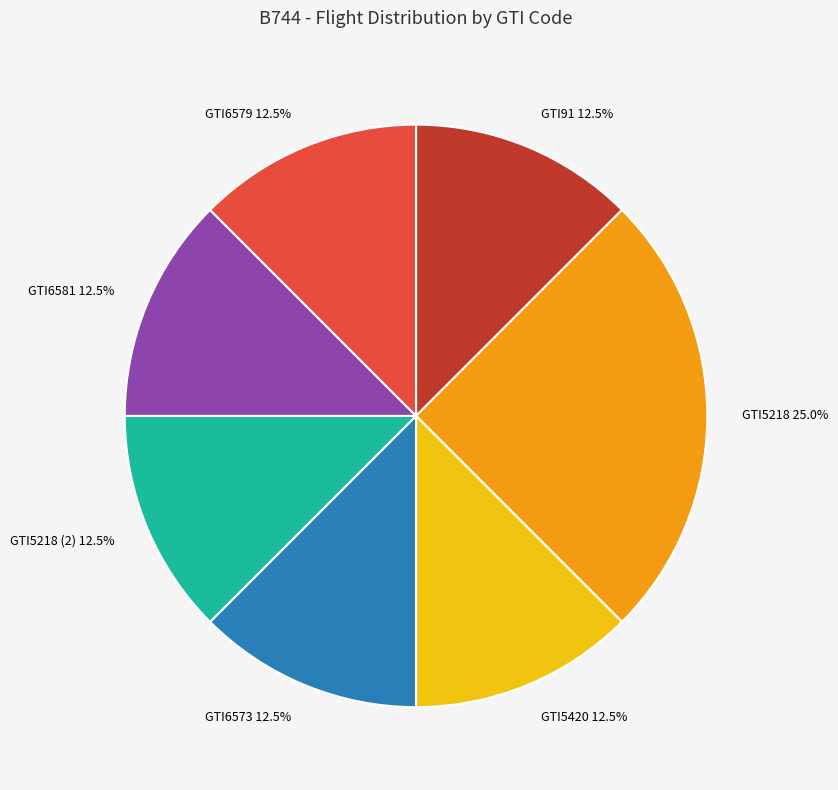

Is GTI5420 the majority of the pie?

No